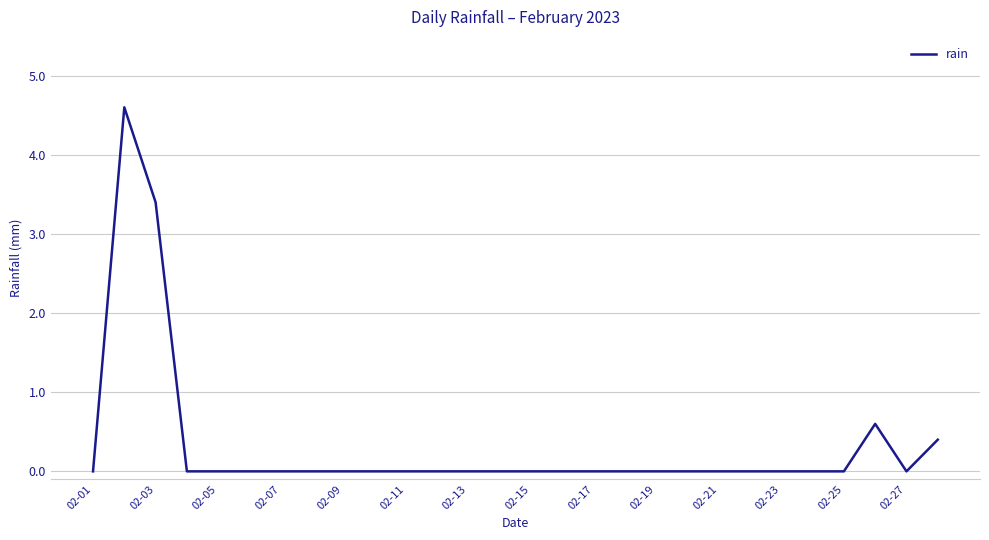

What is the greatest value displayed?

4.6